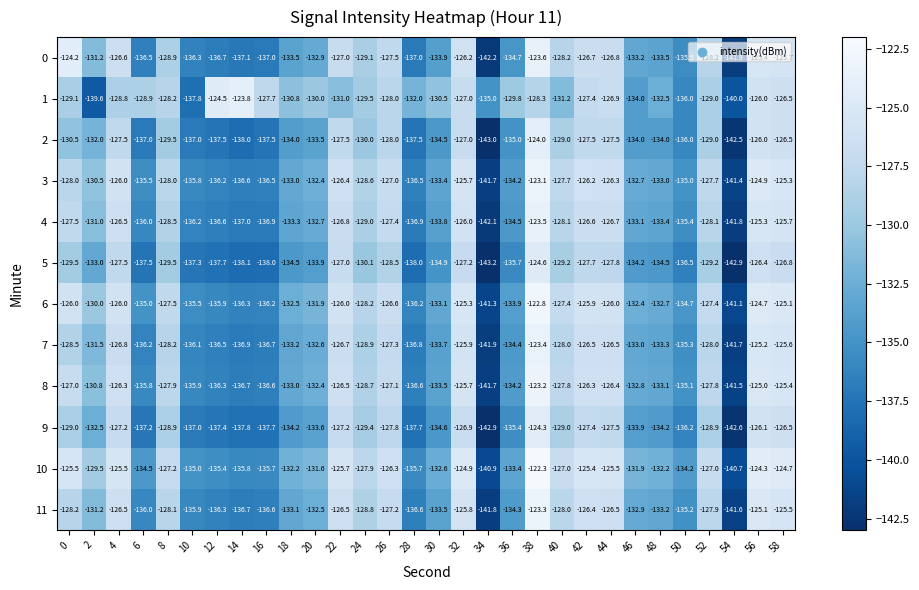

What is the difference between the maximum and minimum values in the 0 series?

18.6